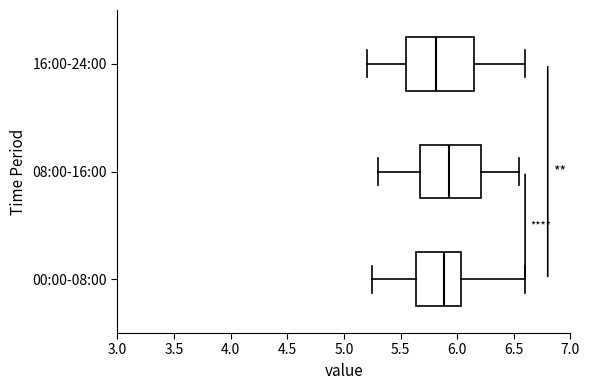

Reading bottom to top, read every box against the x-axis: the position of its median line, the range the box covers, and the ends of its whiskers. The values are not printed on the chart, so give them approximately, as read against the axis.

00:00-08:00: median 5.90, box 5.65 to 6.05, whiskers 5.25 to 6.60
08:00-16:00: median 5.95, box 5.65 to 6.20, whiskers 5.30 to 6.55
16:00-24:00: median 5.80, box 5.55 to 6.15, whiskers 5.20 to 6.60